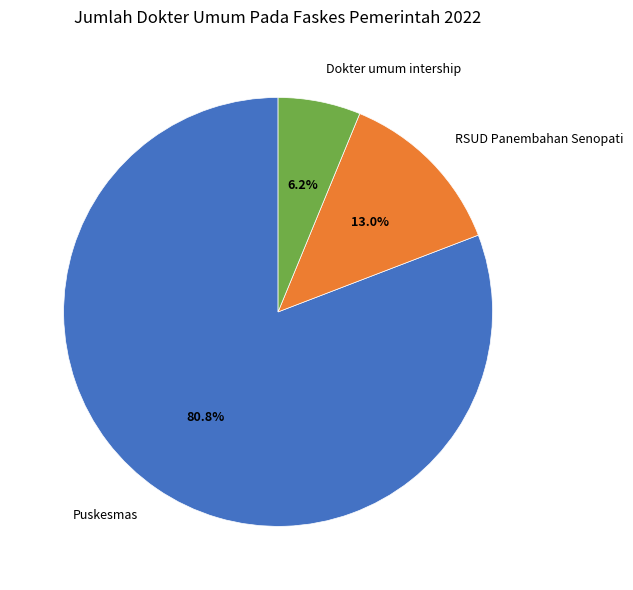

Does Puskesmas represent more than half of the total?

Yes